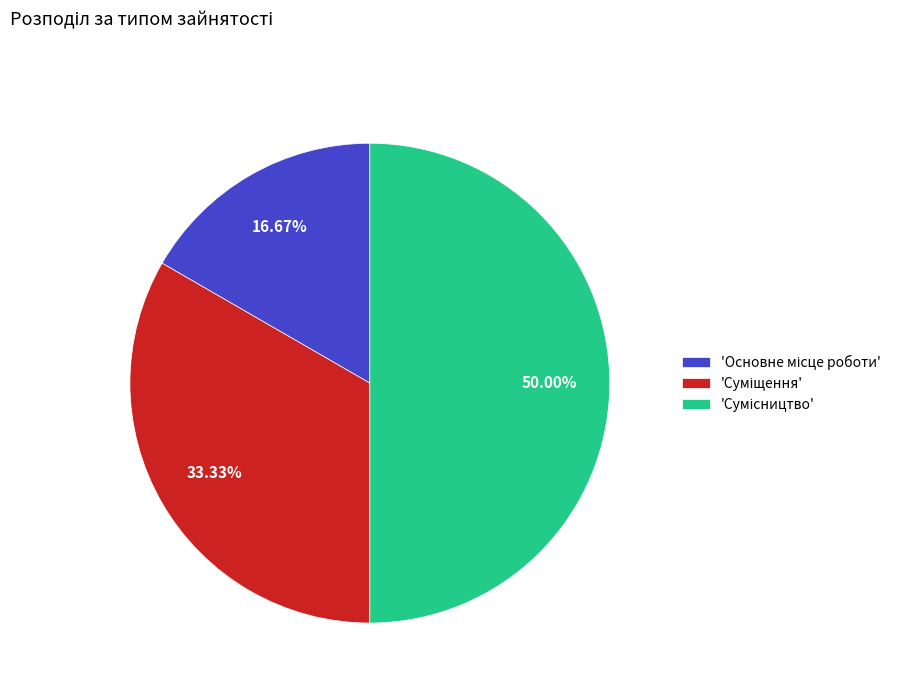

How many segments does this pie chart have?

3